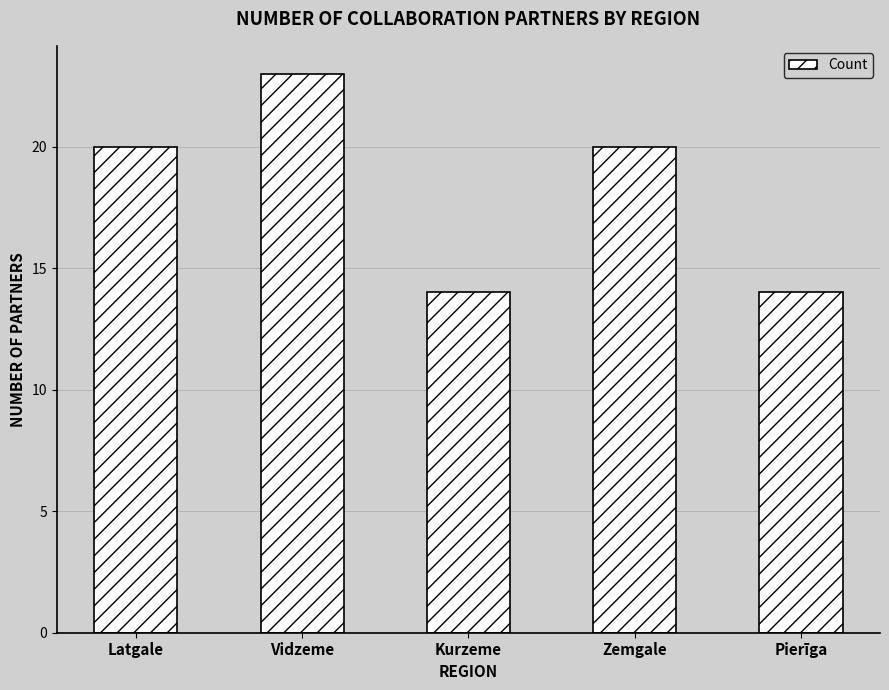

The value at Vidzeme is 5. True or false?

False